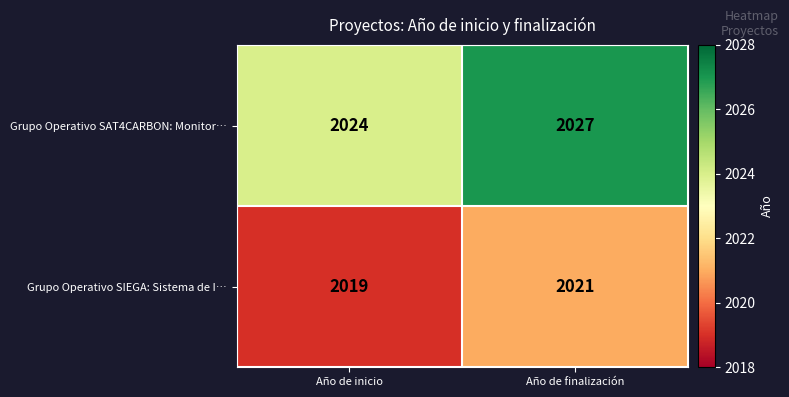

List the series in order of their peak value, lowest first.

Grupo Operativo SIEGA: Sistema de I…, Grupo Operativo SAT4CARBON: Monitor…